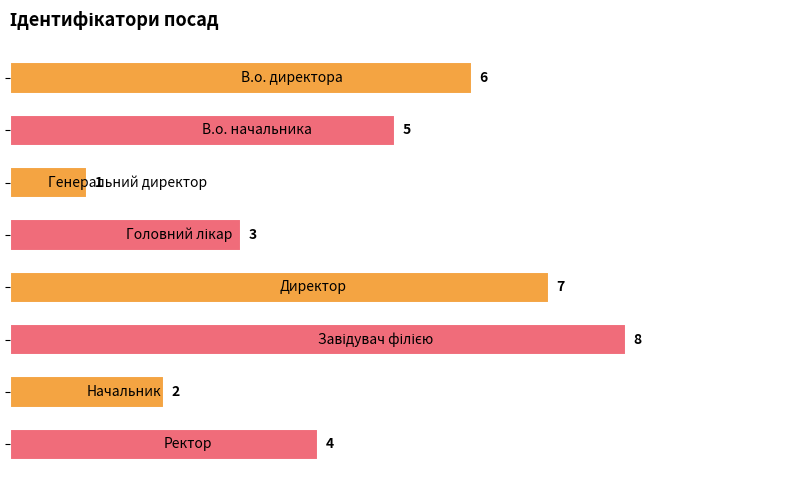

What is the value of the 7th bar from the top?

2